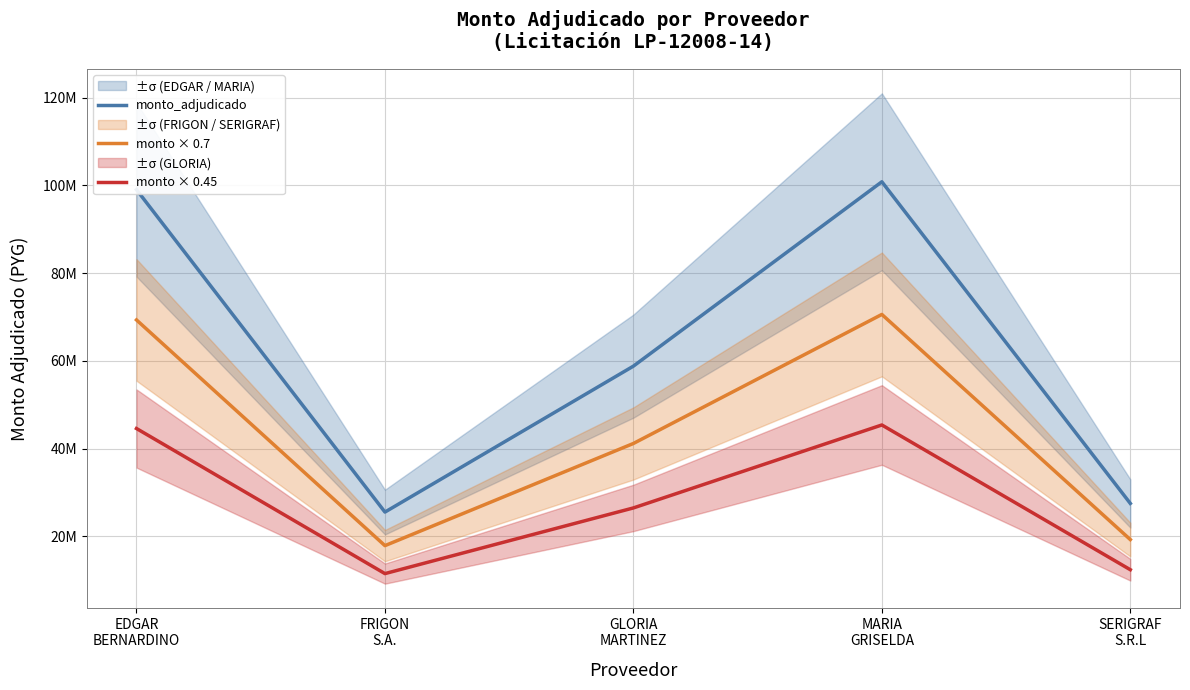

What is the value of the monto × 0.45 point at the 5th from the left?

12368700.0